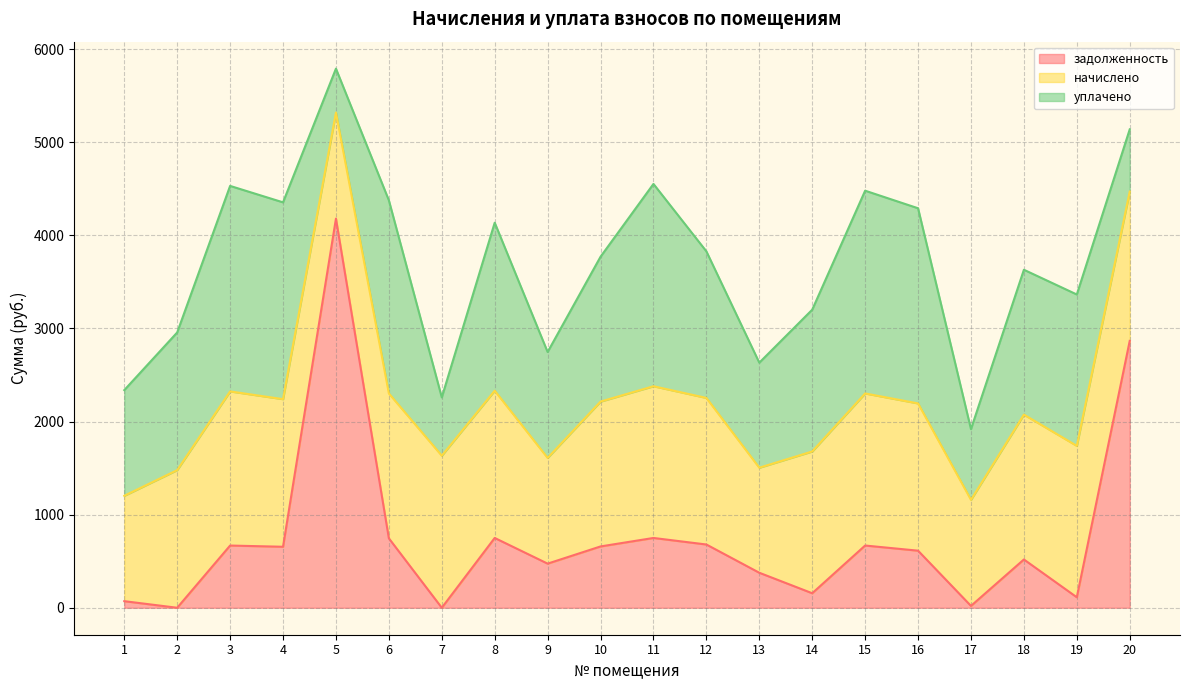

Rank the series at 9 from highest to lowest value.

уплачено, начислено, задолженность